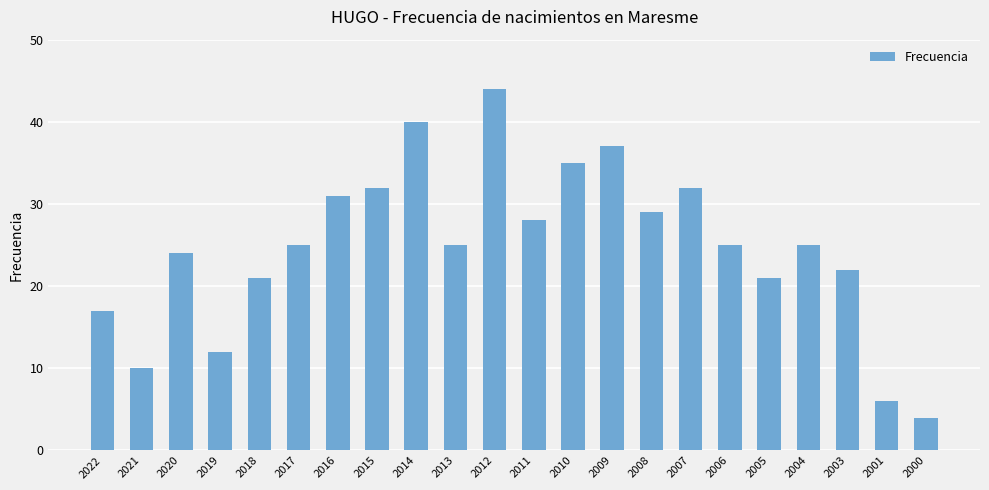

What is the approximate value at 2019?

12